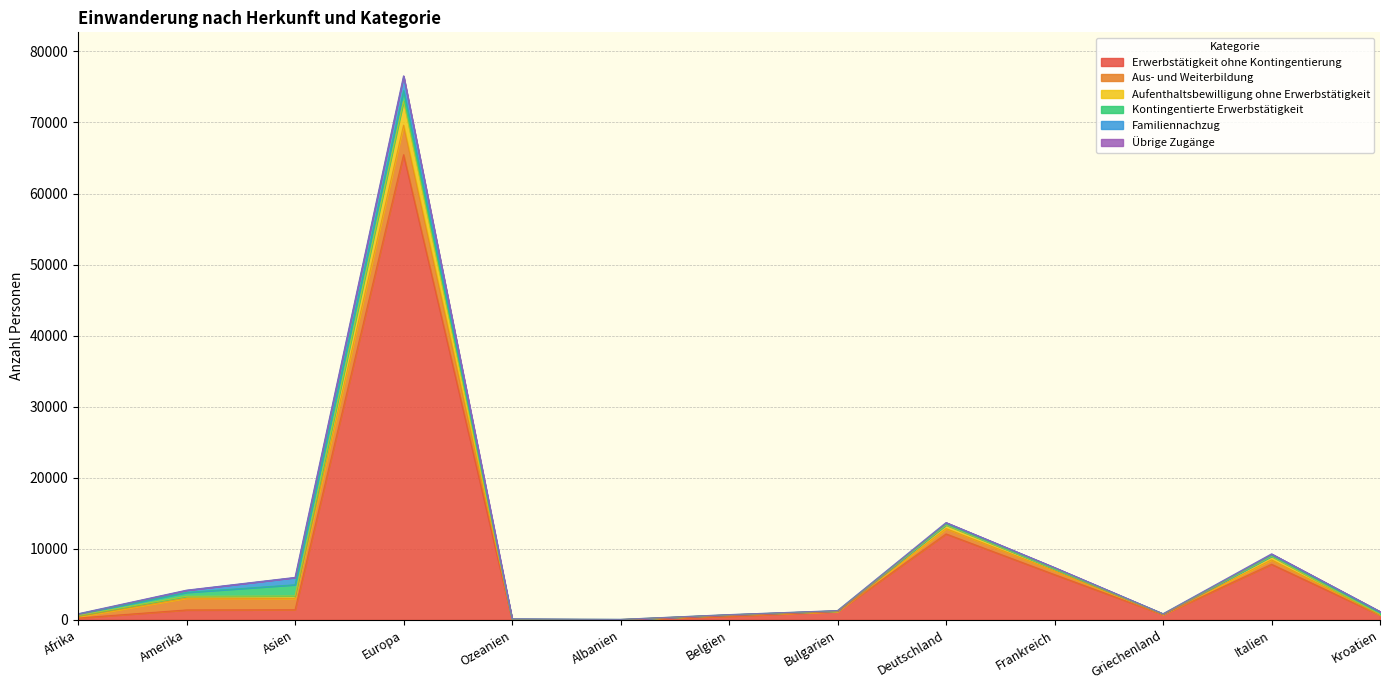

At which category is the sum across all series the highest?

Europa